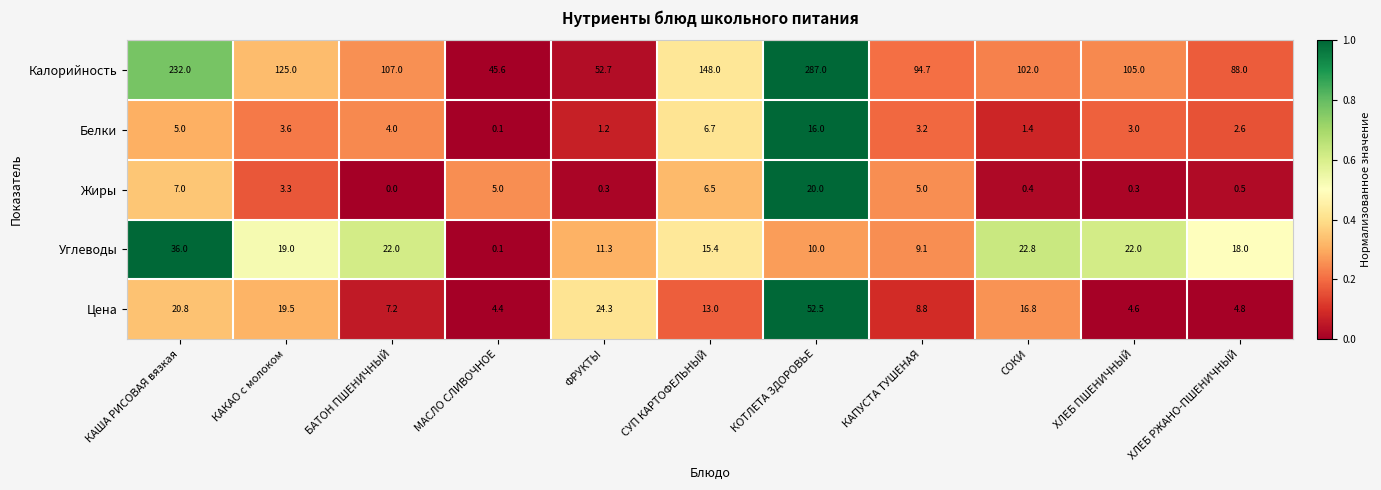

What is the sum of the Углеводы values at КАША РИСОВАЯ вязкая and ХЛЕБ РЖАНО-ПШЕНИЧНЫЙ?

54.0